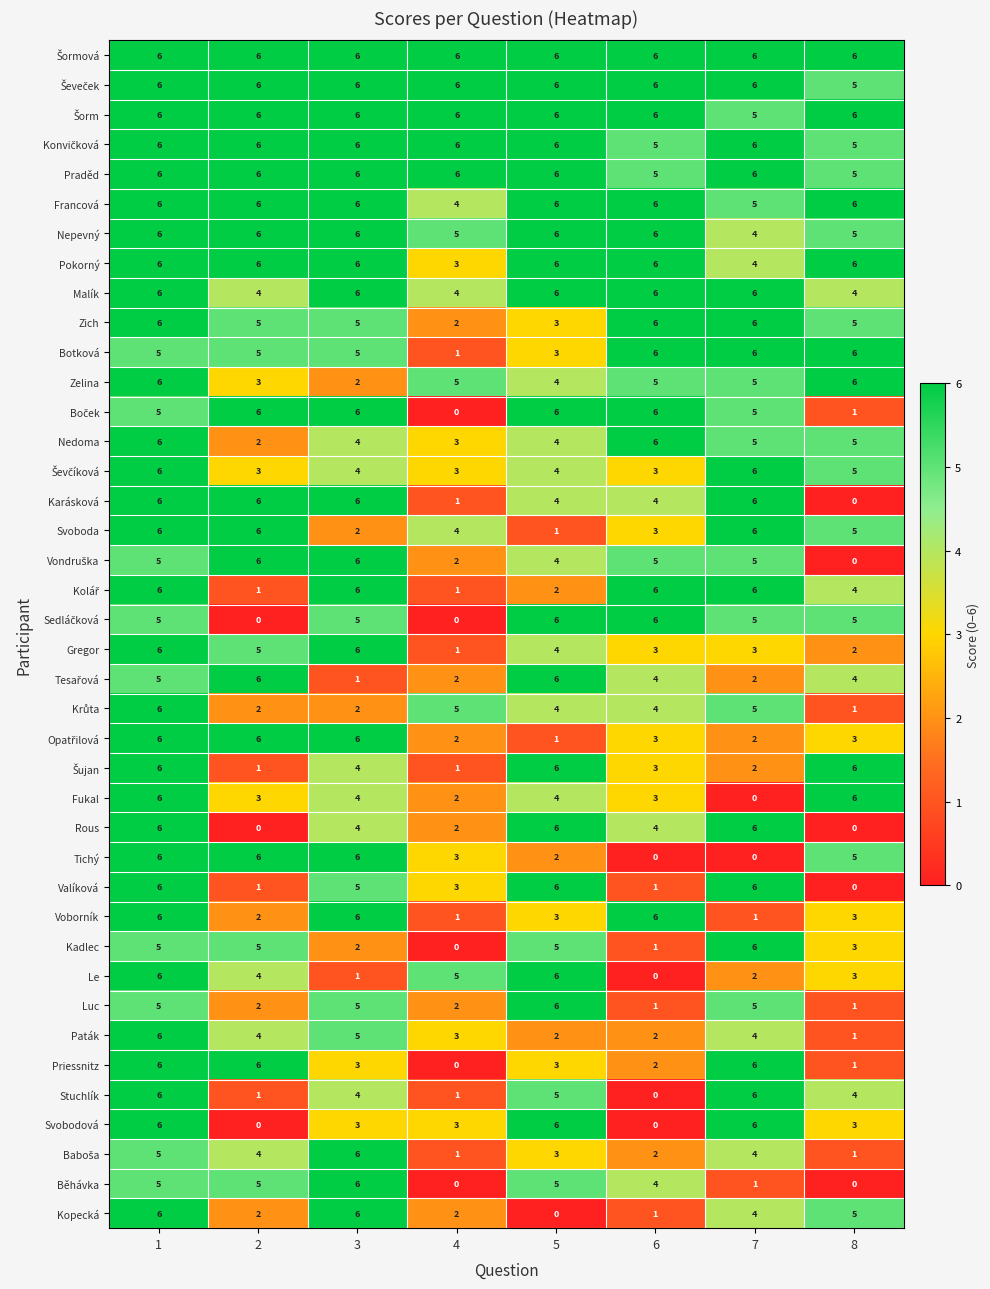

What is the average value of the Francová series?

6